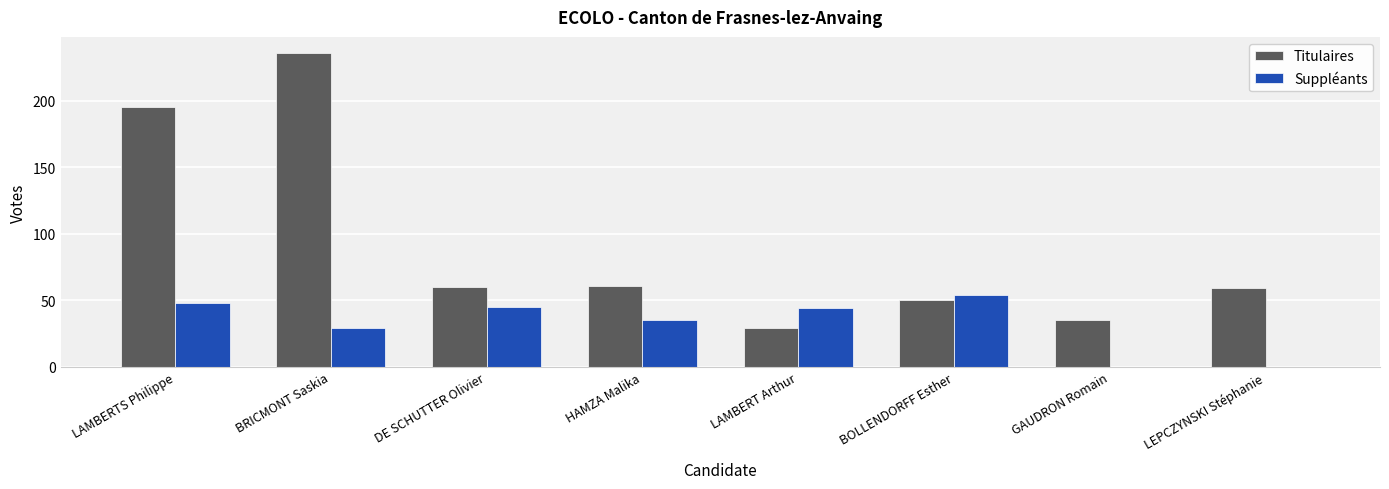

Which category has the highest value in the Titulaires series?

BRICMONT Saskia